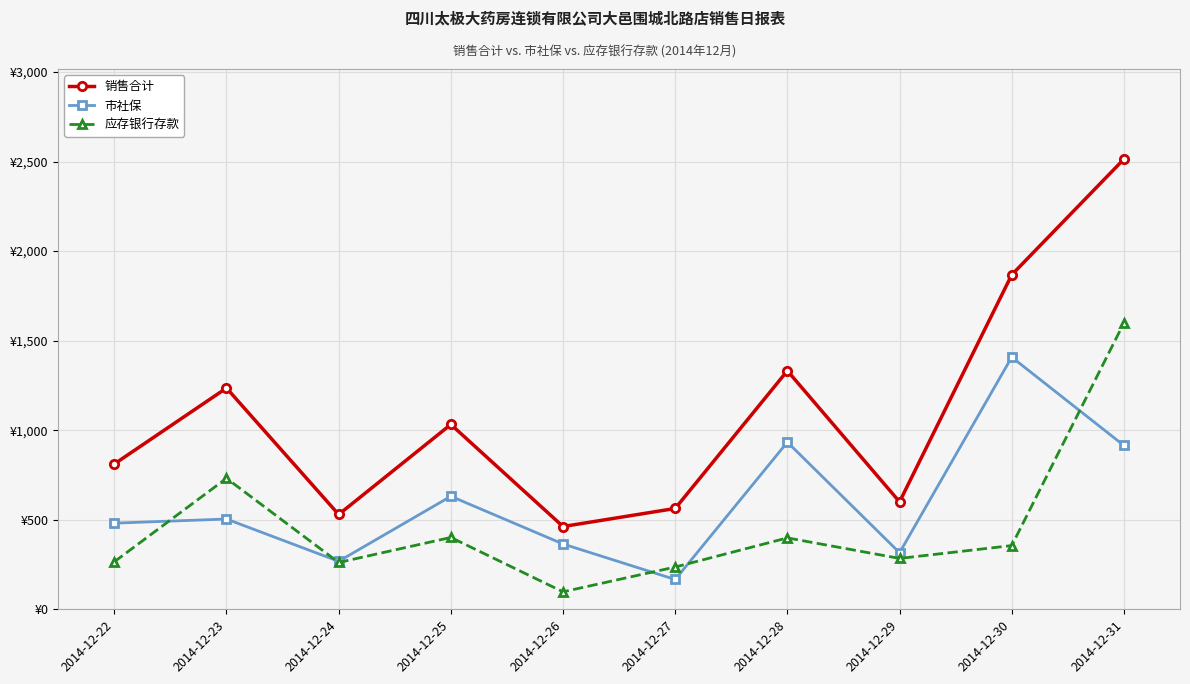

What value does the 市社保 series have at 2014-12-31?

914.6